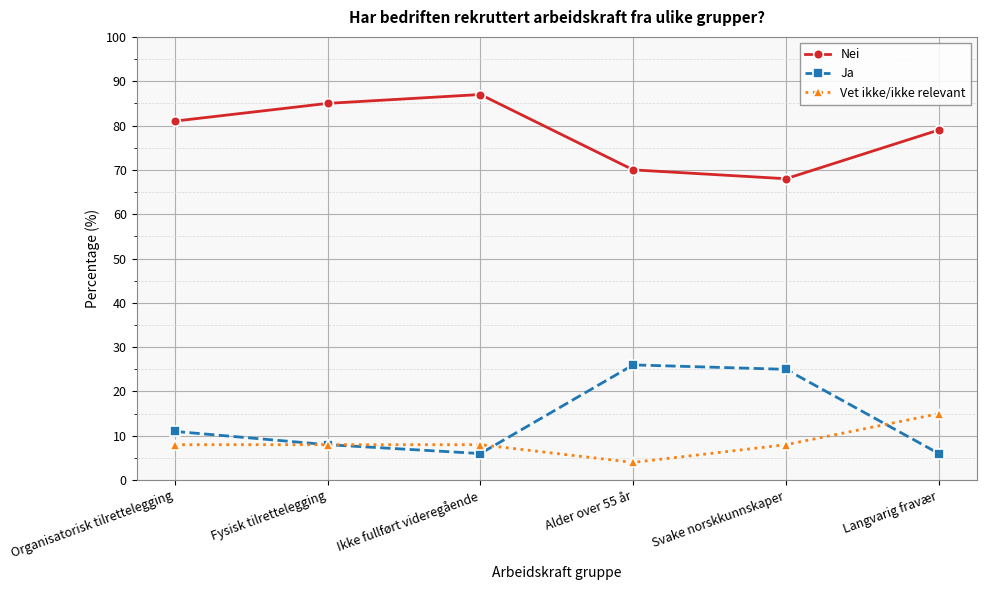

Which series has the largest range (max minus min)?

Ja